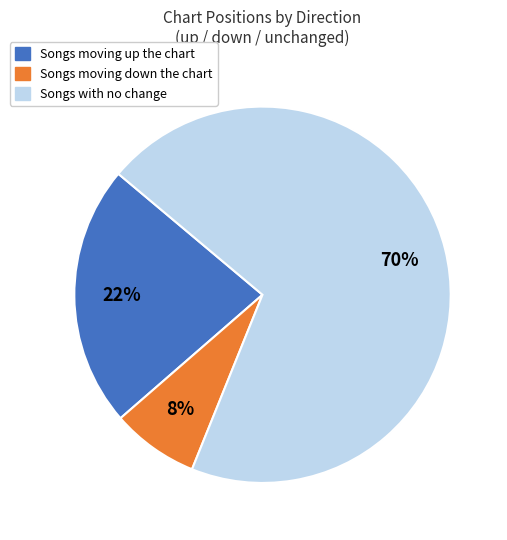

How many slices are in this pie chart?

3